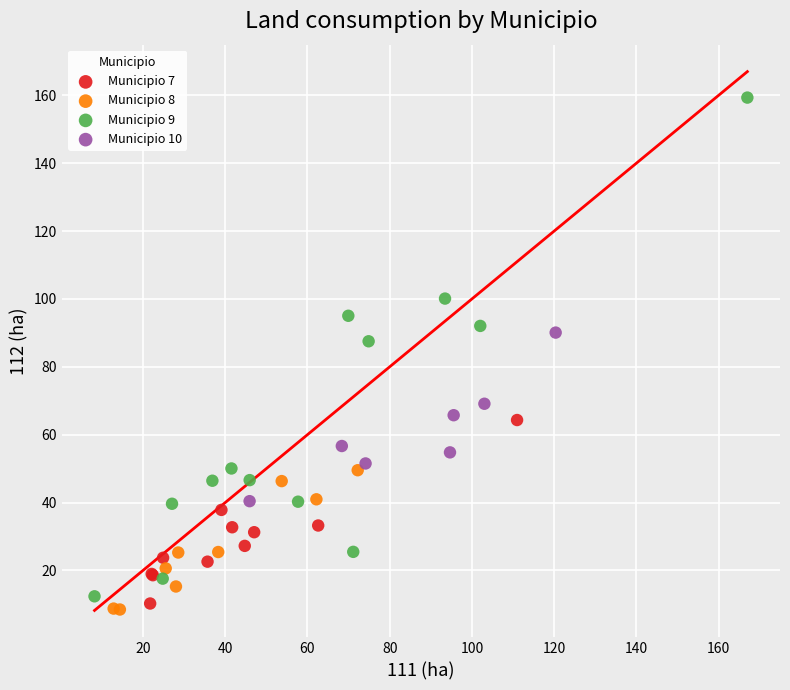

What are all the series names shown in the legend?

Municipio 7, Municipio 8, Municipio 9, Municipio 10